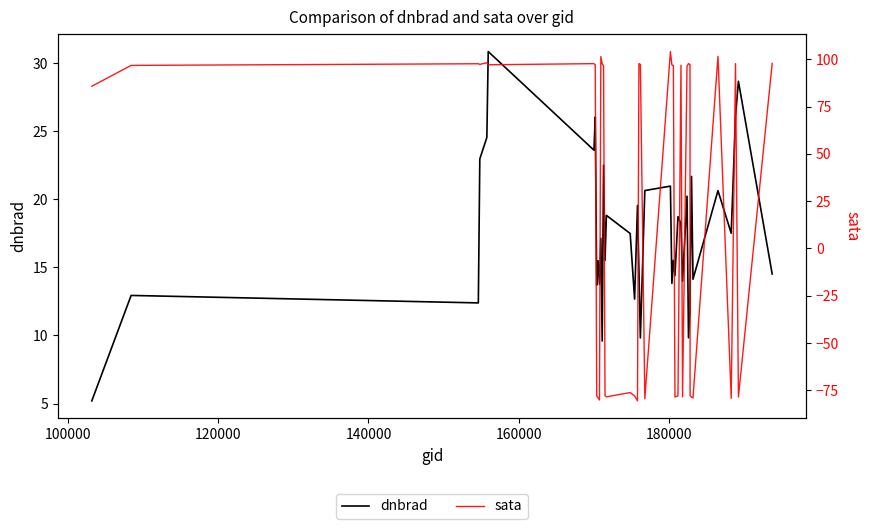

What is the lowest value of the dnbrad series?

5.2